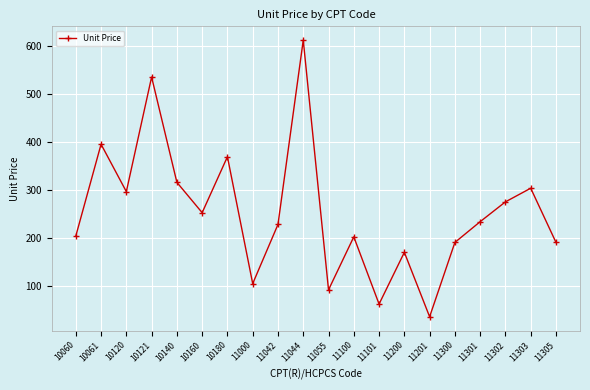

Which label corresponds to the largest value in the chart?

11044